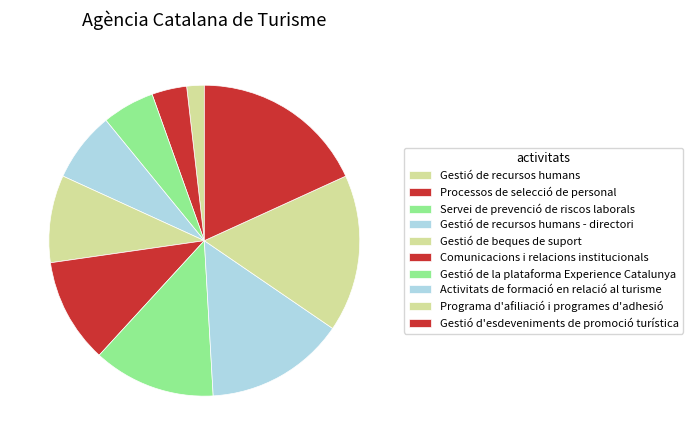

The Gestió de la plataforma Experience Catalunya slice represents 1% of the pie. True or false?

False